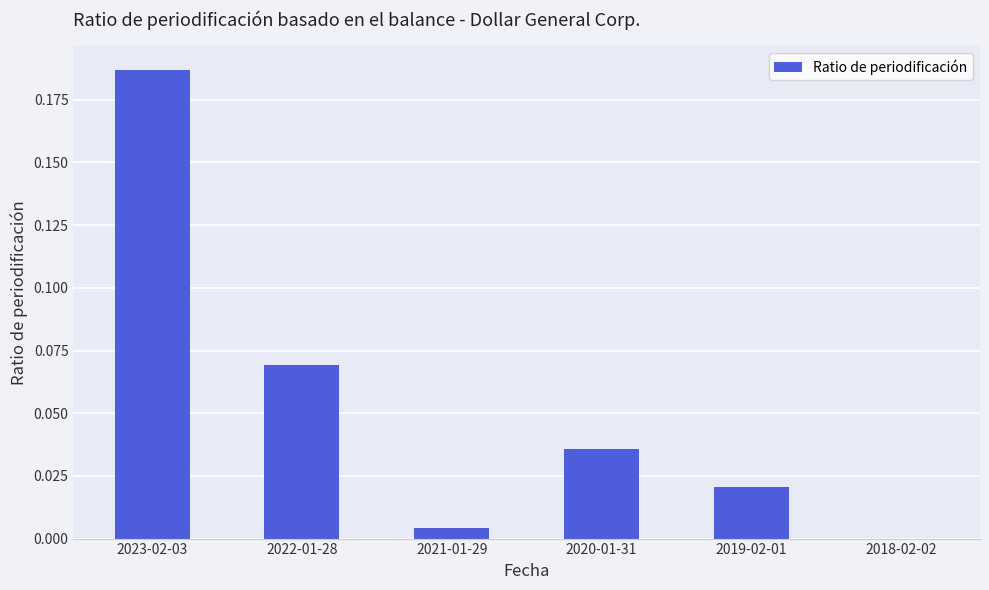

Which has a higher value, 2018-02-02 or 2023-02-03?

2023-02-03